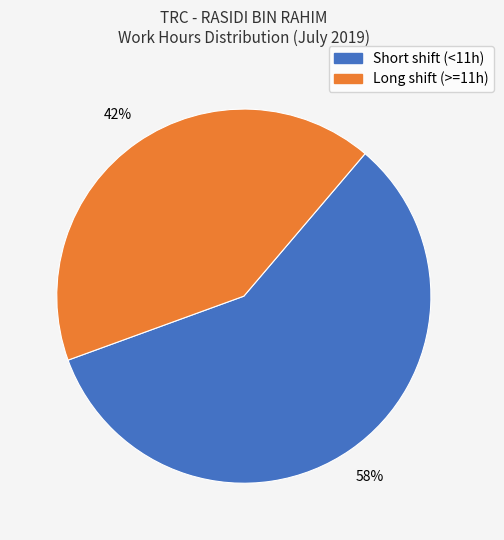

To the nearest percent, what is the average slice percentage?

50%